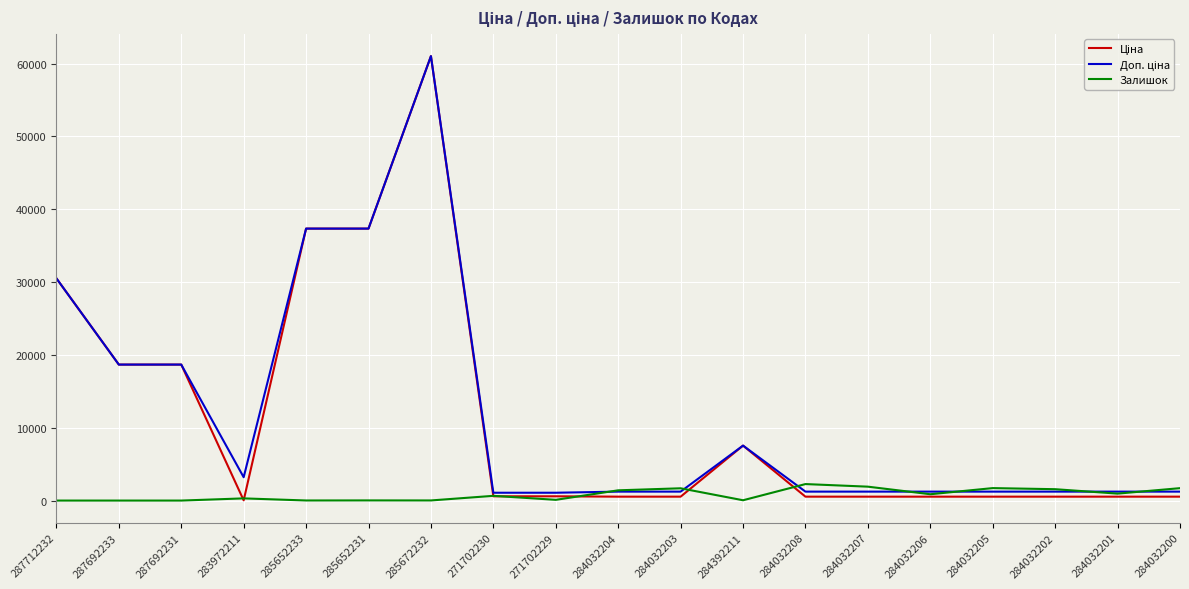

At which category is the sum across all series the highest?

285672232